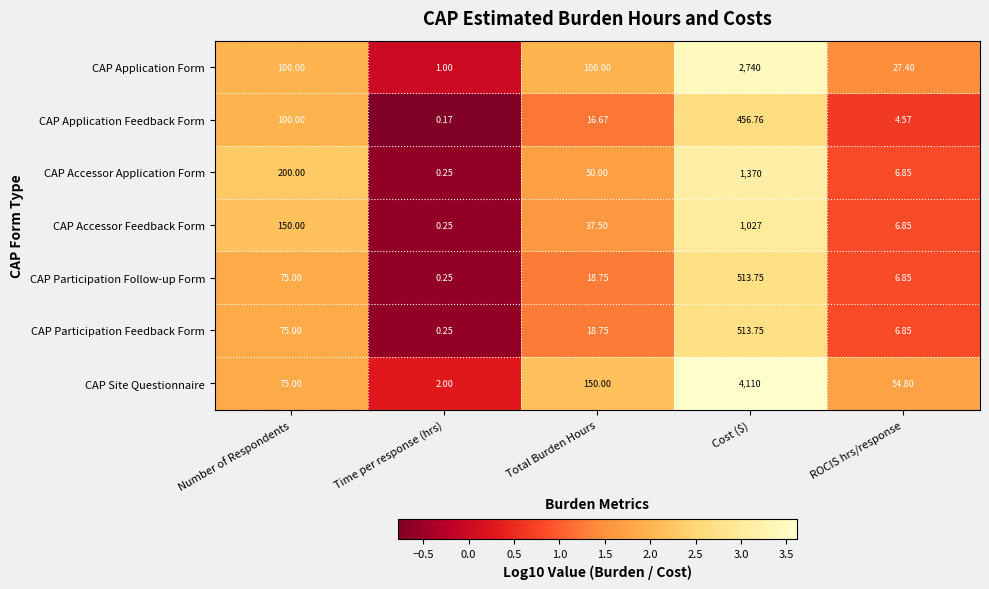

Count the number of data series in this chart.

7